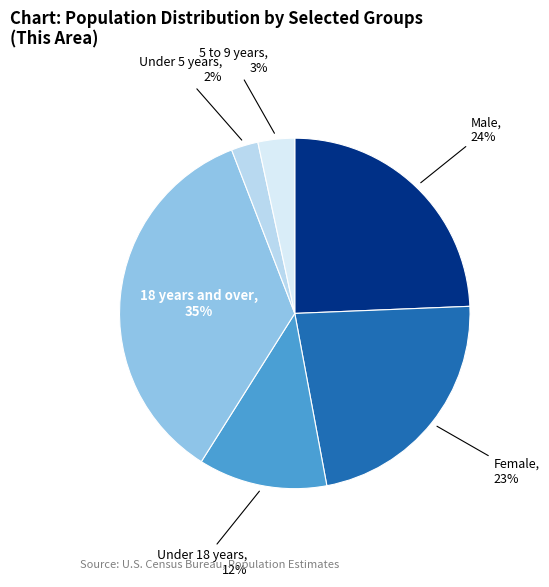

Count the number of slices in the pie.

6